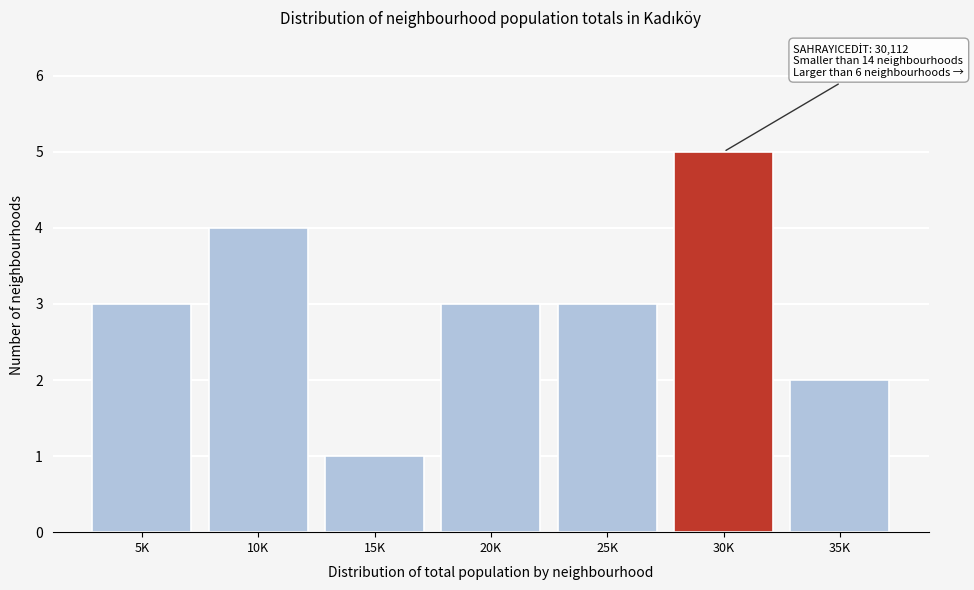

Reading left to right, what are all the values shown in this chart?

5K=3	10K=4	15K=1	20K=3	25K=3	30K=5	35K=2